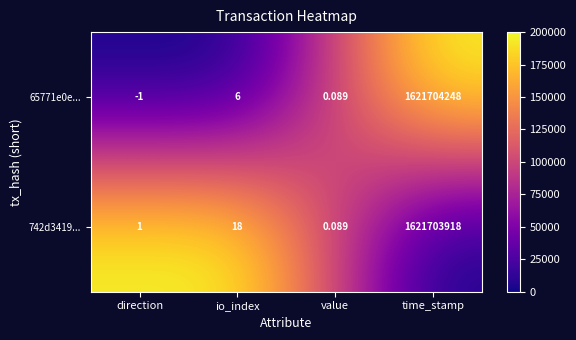

At which label is 65771e0e... closest to 810852123?

io_index